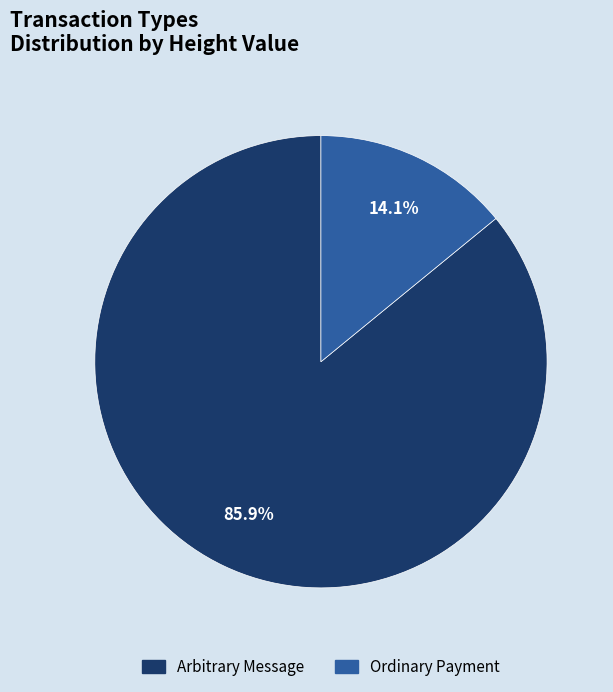

To the nearest percent, what portion does Arbitrary Message represent?

86%